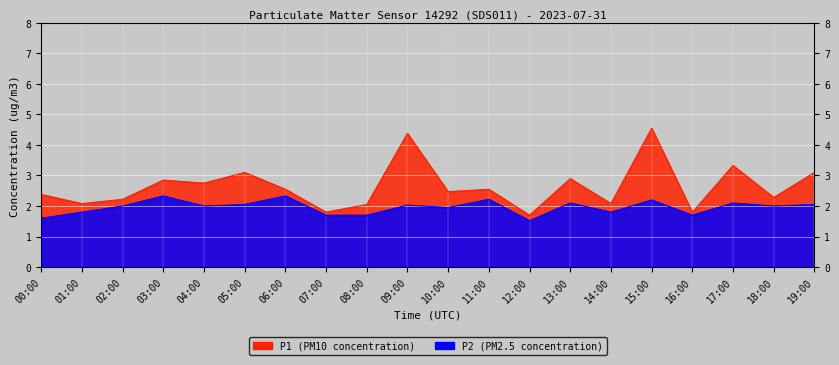

Reading left to right, list all the values displayed in this chart.

P1: 2.4	2.1	2.2	2.9	2.8	3.1	2.5	1.8	2.0	4.4	2.5	2.5	1.7	2.9	2.1	4.5	1.8	3.3	2.3	3.1
P2: 1.6	1.8	2.0	2.3	2.0	2.0	2.3	1.7	1.7	2.0	1.9	2.2	1.5	2.1	1.8	2.2	1.7	2.1	2.0	2.0